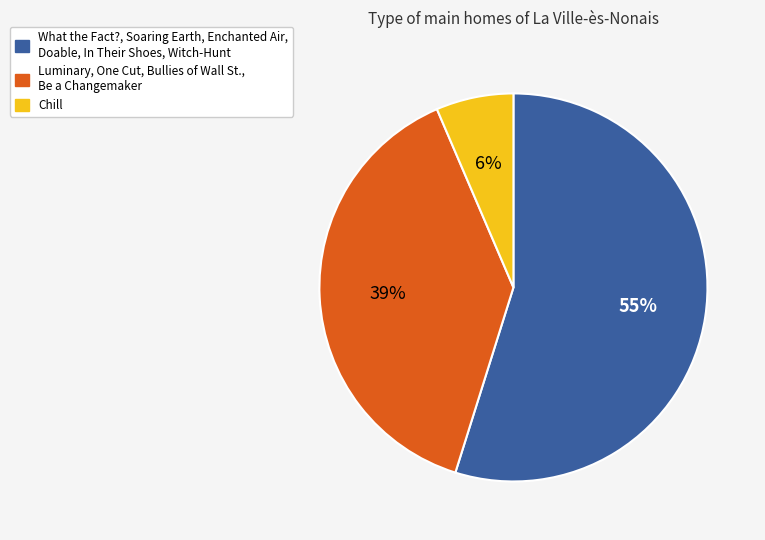

Do What the Fact?, Soaring Earth, Enchanted Air, Doable, In Their Shoes, Witch-Hunt and Luminary, One Cut, Bullies of Wall St., Be a Changemaker together represent more than half of the pie?

Yes